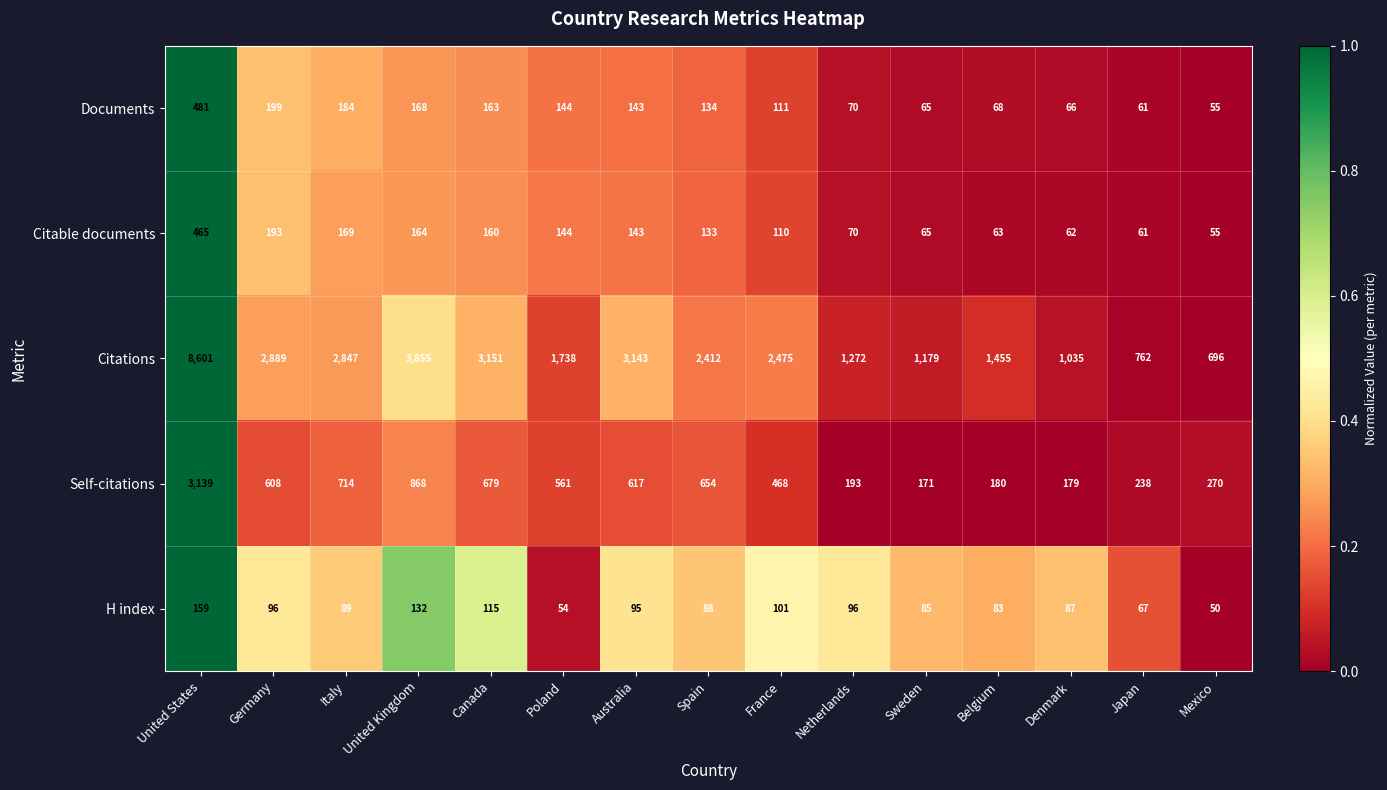

What is the difference between the H index values at France and United Kingdom?

31